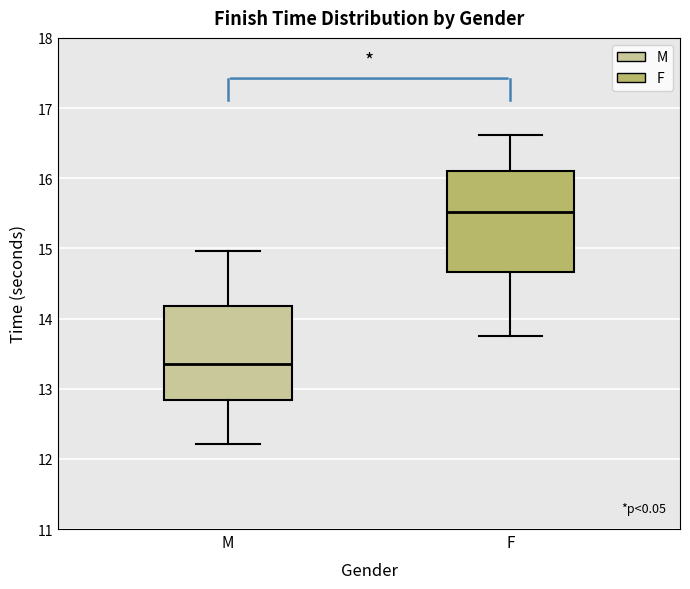

Which box has the highest median line?

F